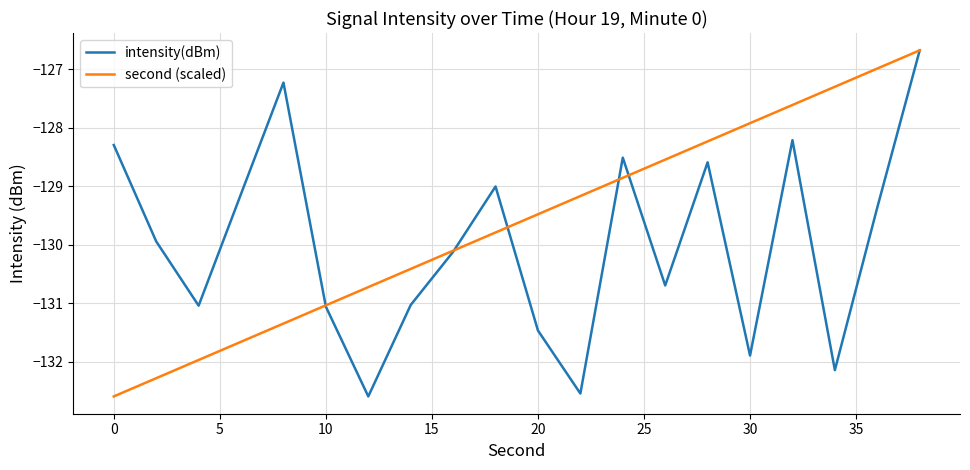

Is this an area chart (filled region under the line)?

No